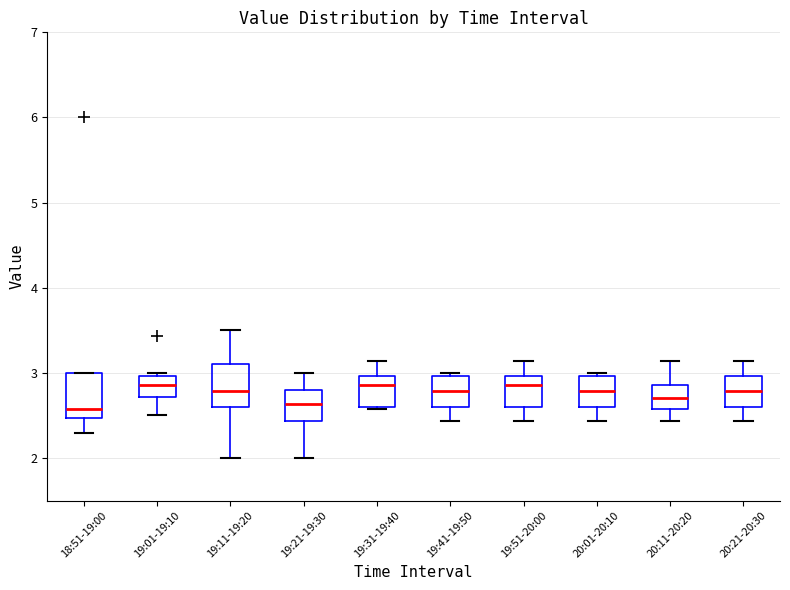

Reading left to right, transcribe this box plot: for each box, give where its median line is, the range the box spans, and where its two whiskers end, as read against the y-axis. The values are not printed on the chart, so give them approximately, as read against the axis.

18:51-19:00: median 2.6, box 2.5 to 3.0, whiskers 2.3 to 3.0
19:01-19:10: median 2.9, box 2.7 to 3.0, whiskers 2.5 to 3.0 (just above the box's upper edge)
19:11-19:20: median 2.8, box 2.6 to 3.1, whiskers 2.0 to 3.5
19:21-19:30: median 2.6, box 2.4 to 2.8, whiskers 2.0 to 3.0
19:31-19:40: median 2.9, box 2.6 to 3.0, whiskers 2.6 (just below the box's lower edge) to 3.1
19:41-19:50: median 2.8, box 2.6 to 3.0, whiskers 2.4 to 3.0 (just above the box's upper edge)
19:51-20:00: median 2.9, box 2.6 to 3.0, whiskers 2.4 to 3.1
20:01-20:10: median 2.8, box 2.6 to 3.0, whiskers 2.4 to 3.0 (just above the box's upper edge)
20:11-20:20: median 2.7, box 2.6 to 2.9, whiskers 2.4 to 3.1
20:21-20:30: median 2.8, box 2.6 to 3.0, whiskers 2.4 to 3.1